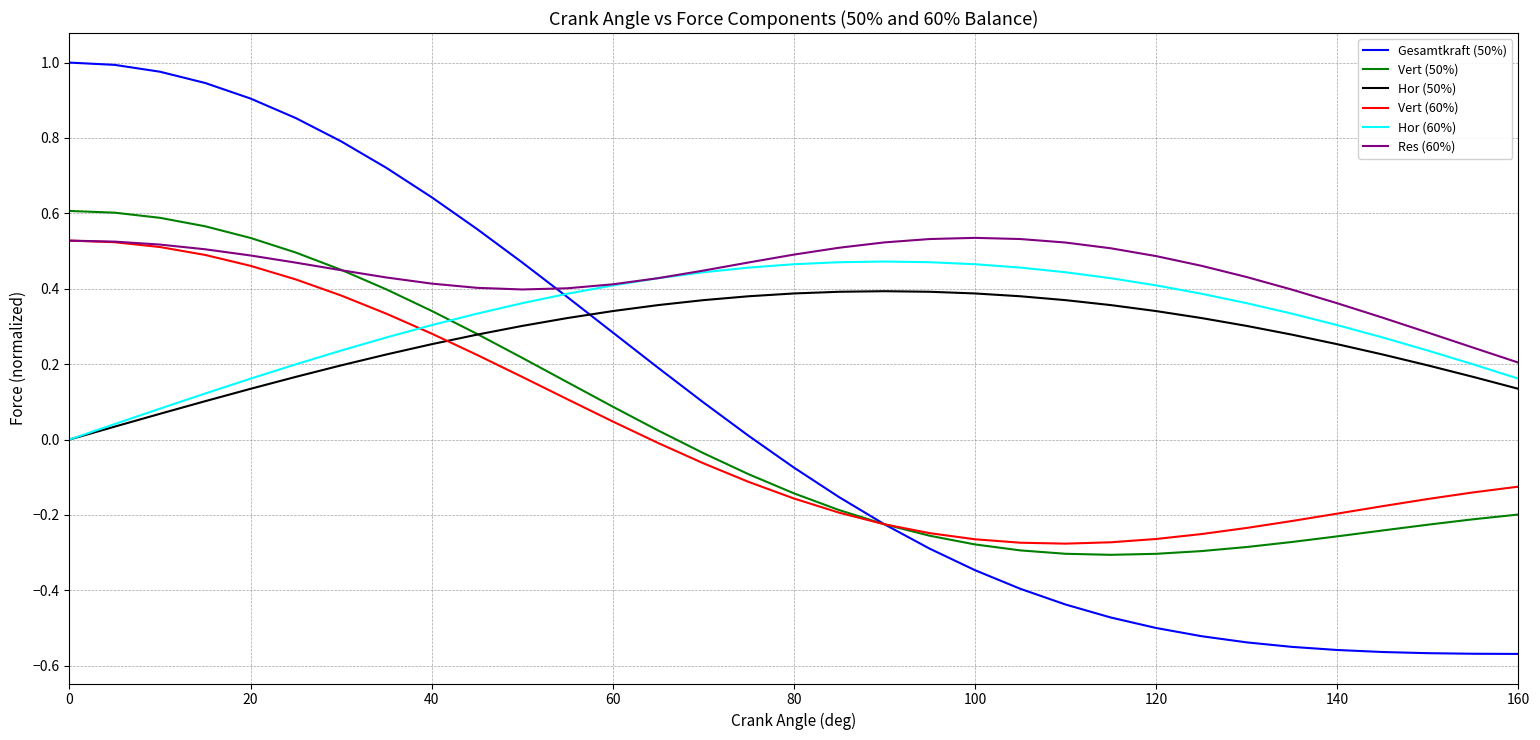

How many intersections are there between Vert (60%) and Hor (50%)?

1